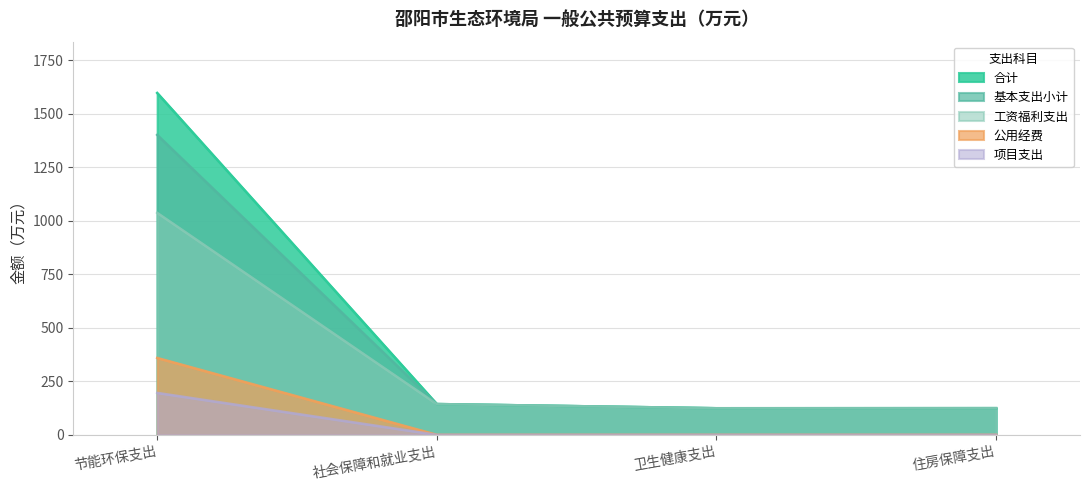

What is the label of the 1st point from the right?

住房保障支出